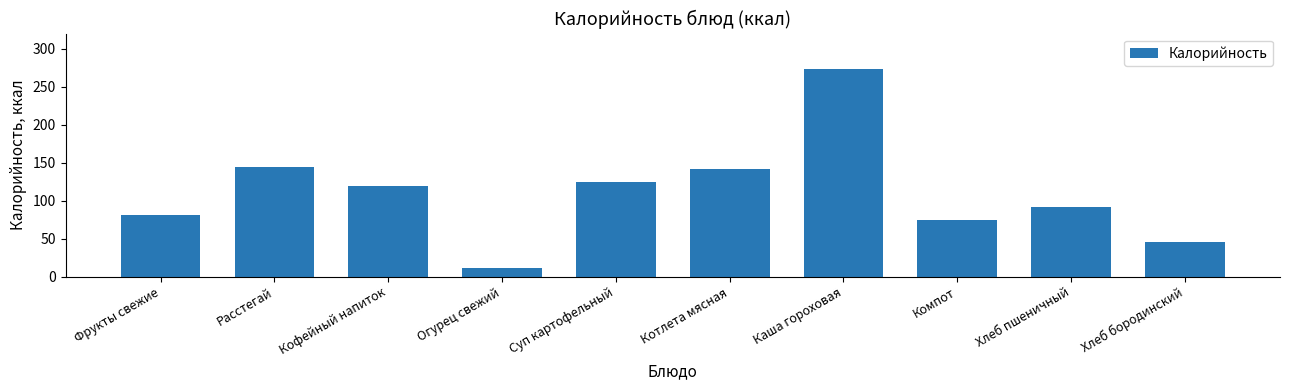

What is the value of the 9th bar from the left?

92.0